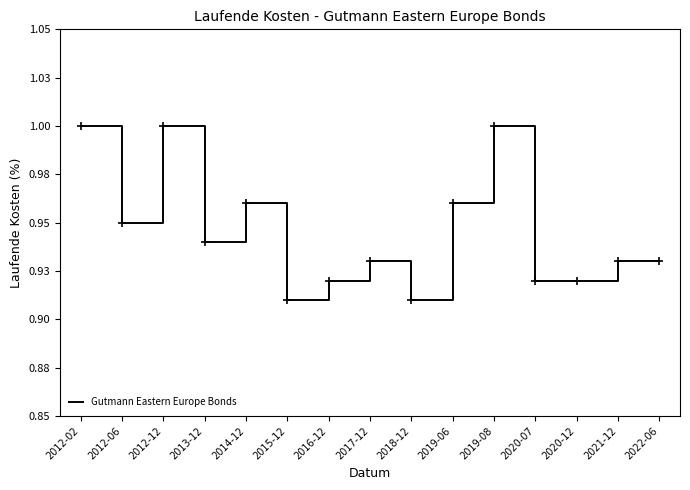

What is the value of the 6th point from the left?

0.9